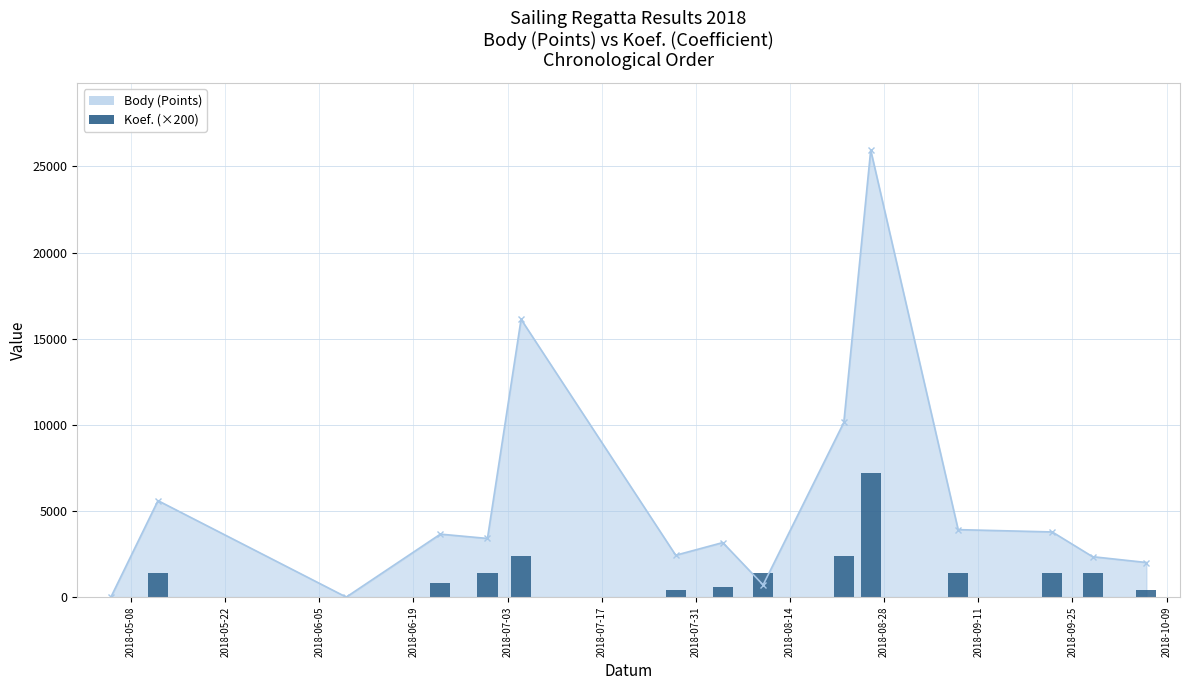

Is it true that the value at 2018-08-26 is 40392?

False